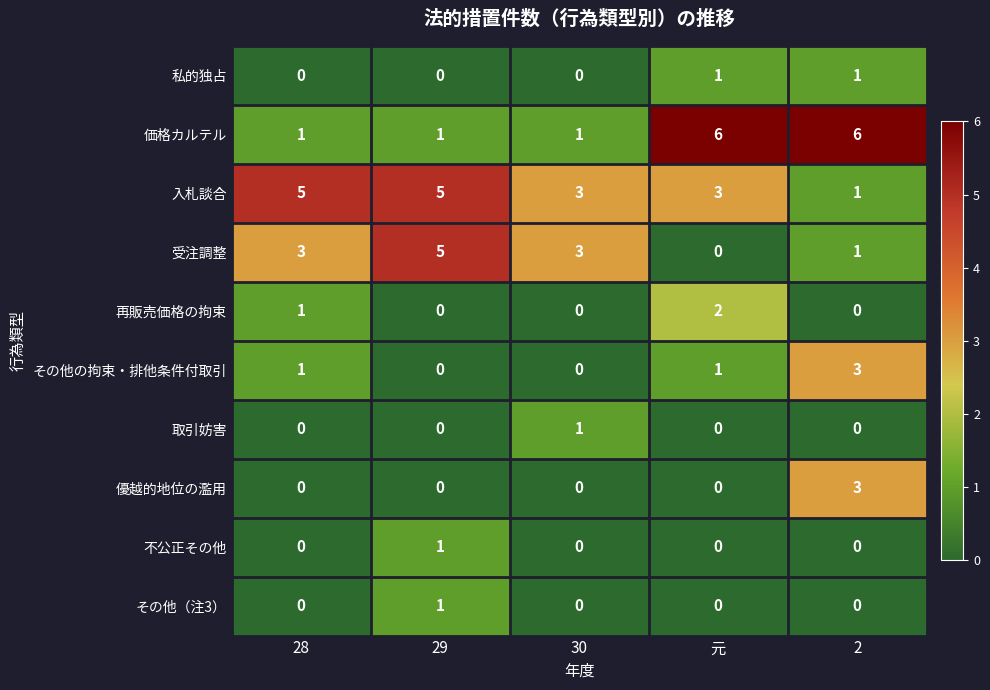

What is the difference between the highest and lowest values at 29?

5